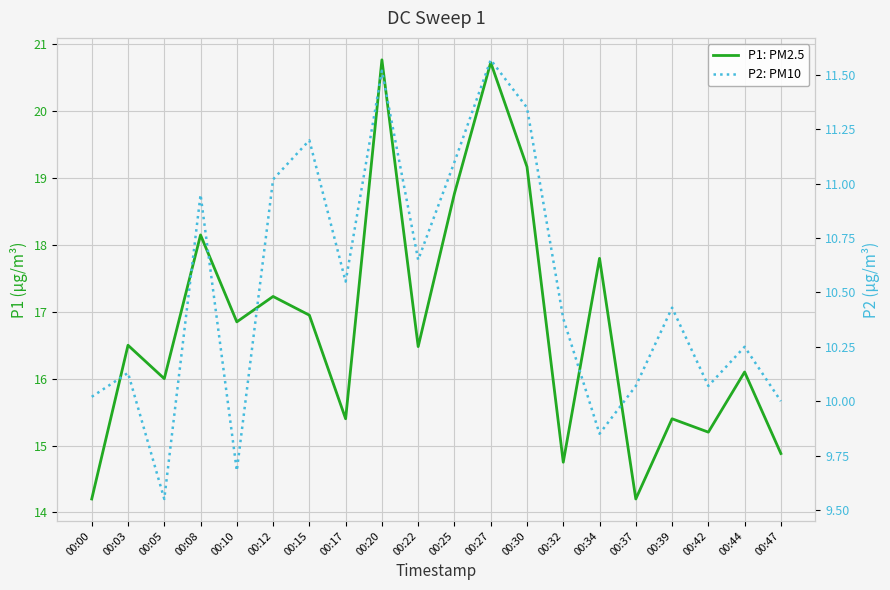

How many distinct data groups are displayed?

2